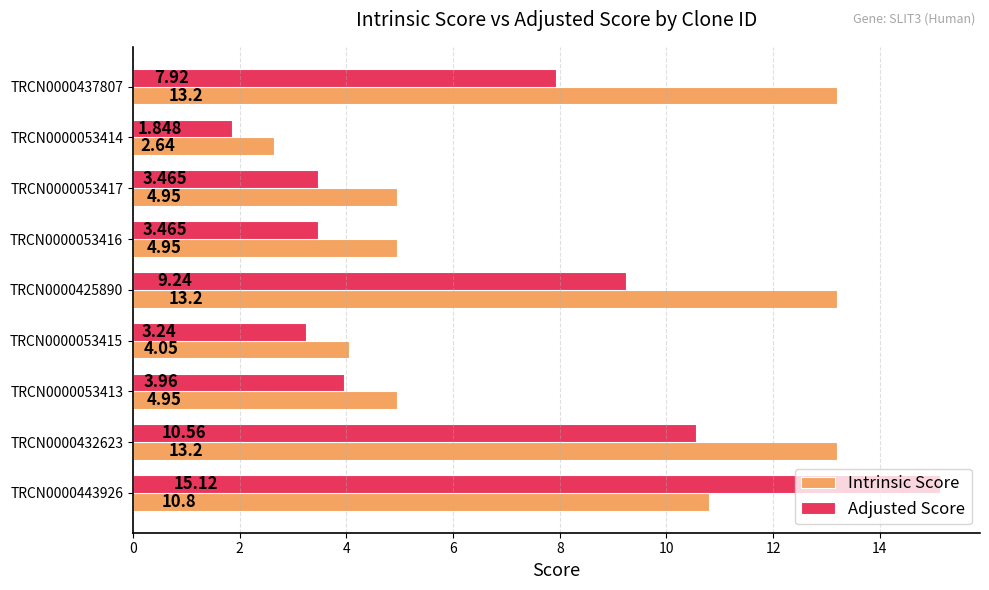

How many values in the Adjusted Score series are below 3?

1